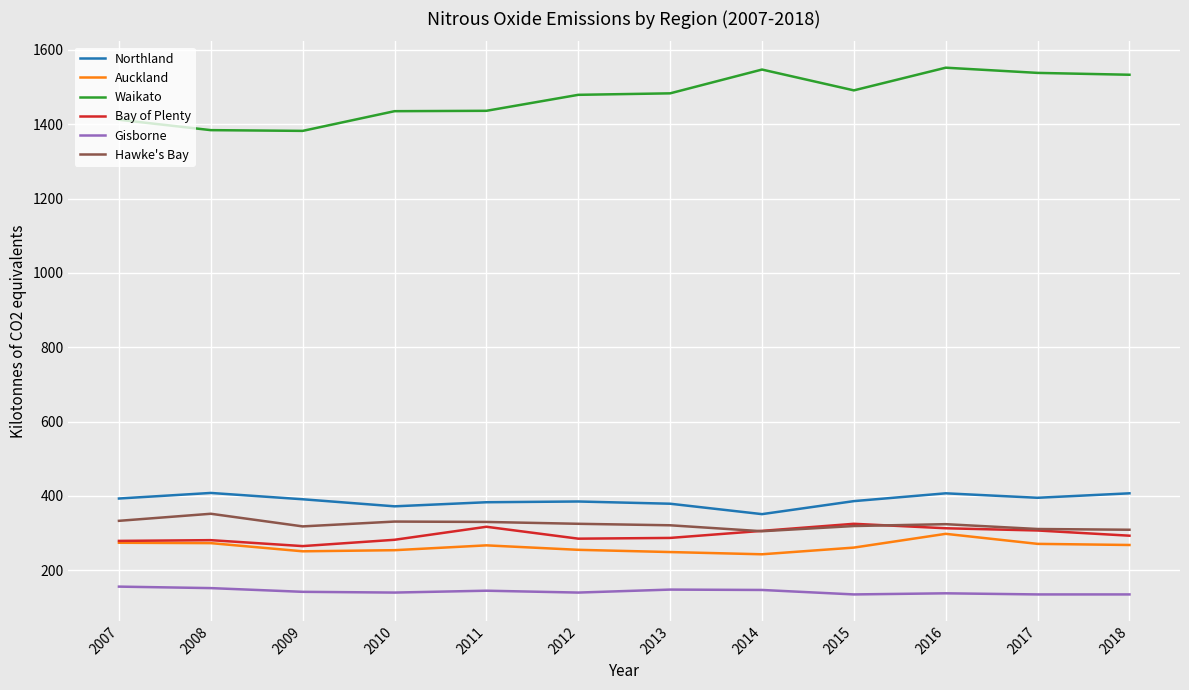

Count the number of data series in this chart.

6